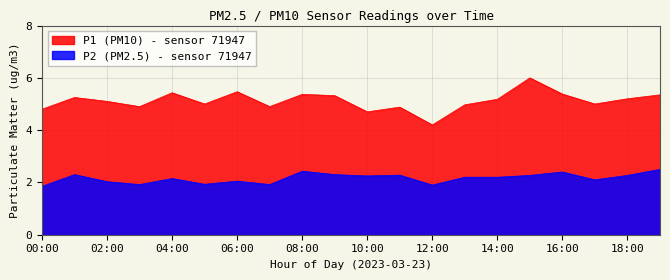

True or false: P1 and P2 cross at least once.

False